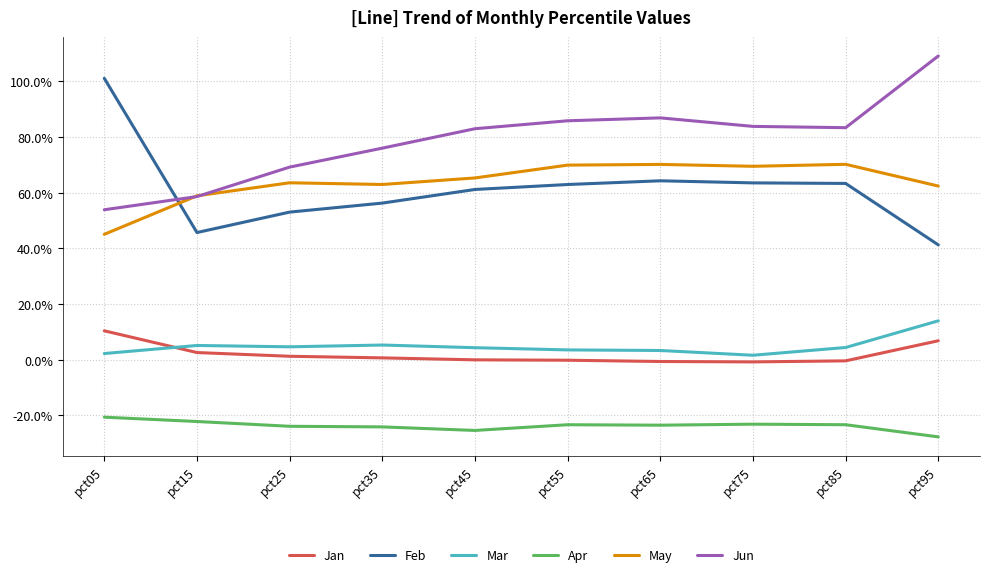

Is it true that Feb equals 0.1 at pct55?

False